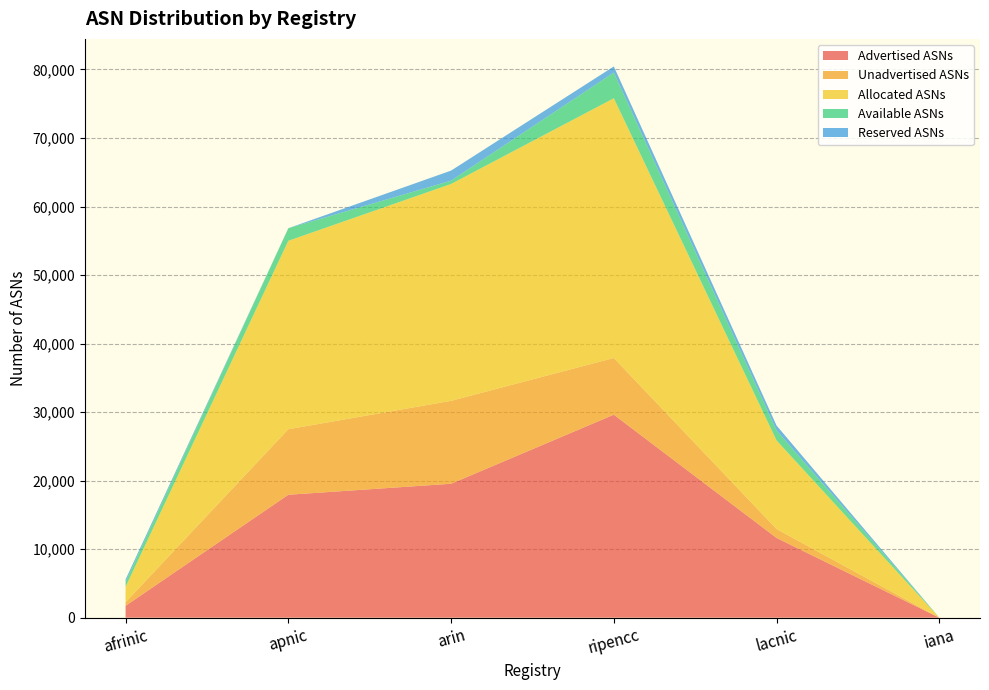

Reading right to left, list all the values displayed in this chart.

Advertised ASNs: 0	11633	29623	19542	17938	1732
Unadvertised ASNs: 0	1300	8276	12104	9563	519
Allocated ASNs: 0	12933	37899	31646	27501	2251
Available ASNs: 0	1460	3755	483	1832	728
Reserved ASNs: 0	710	888	1468	0	347